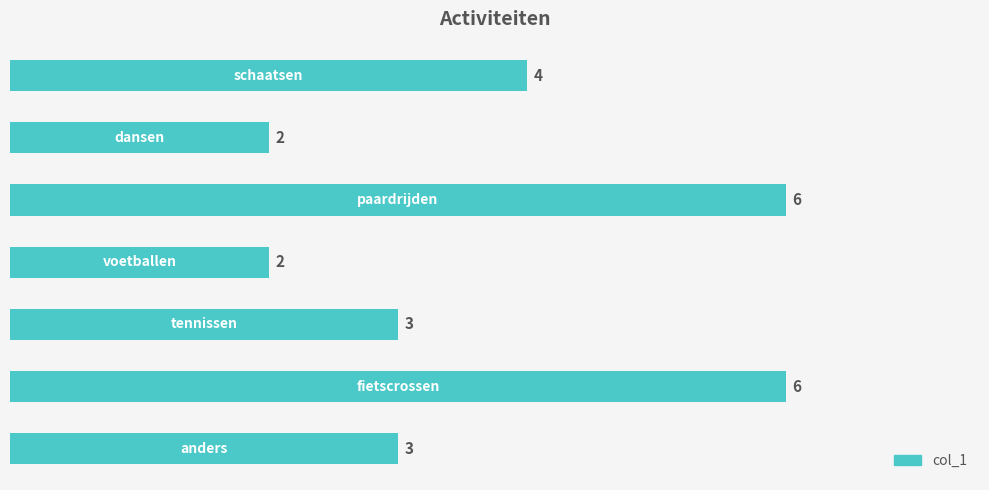

What is the value of the 1st bar from the top?

4